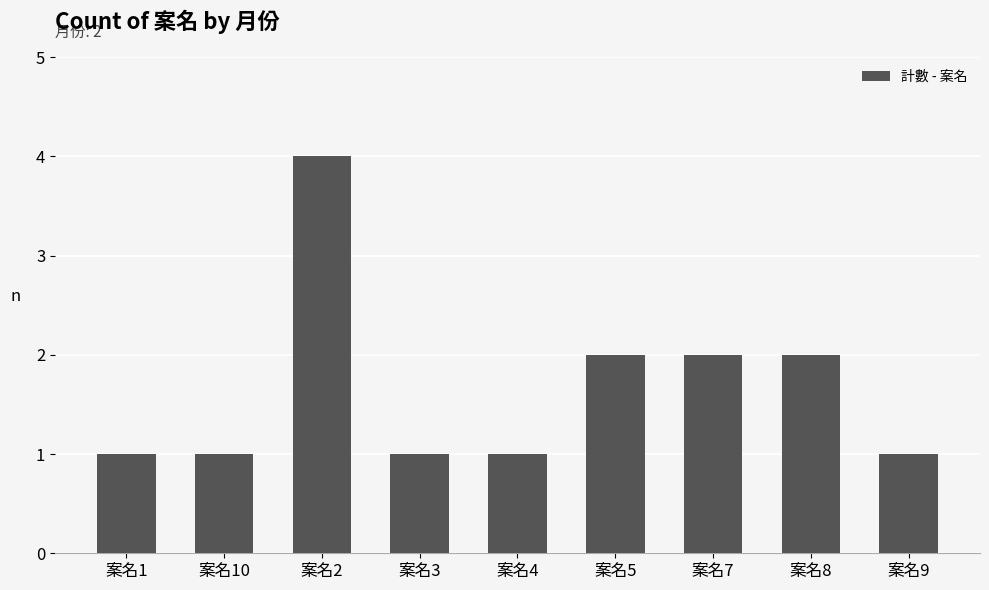

Which label corresponds to the largest value in the chart?

案名2